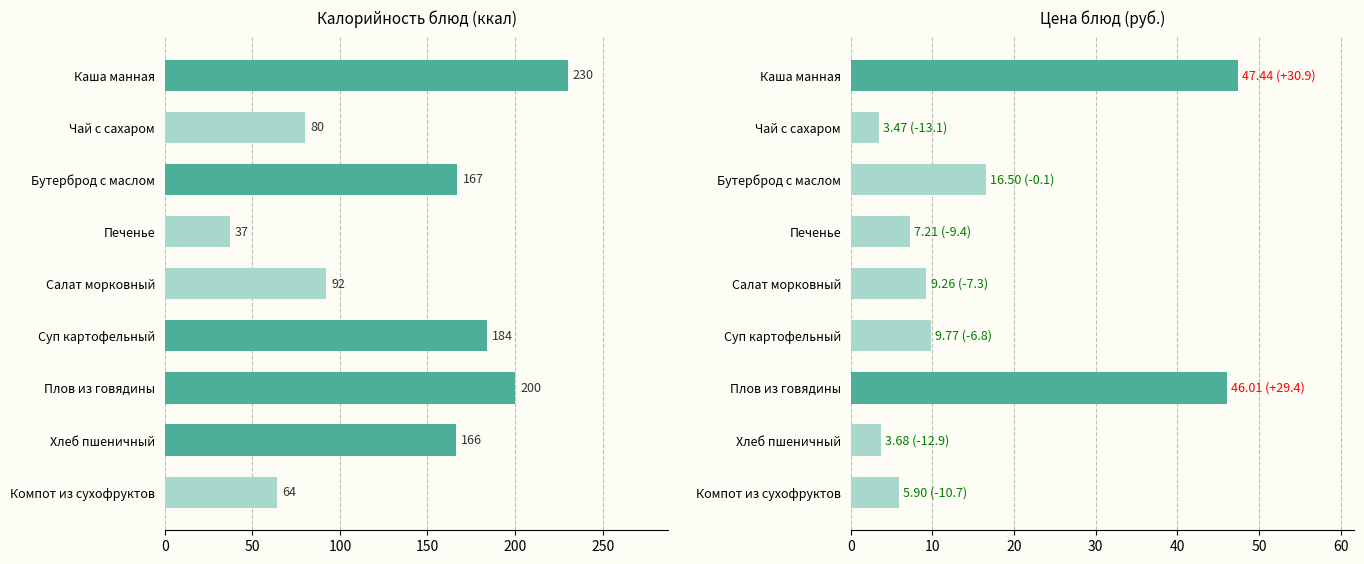

What is the difference between the second highest and second lowest values in the Цена series?

42.3